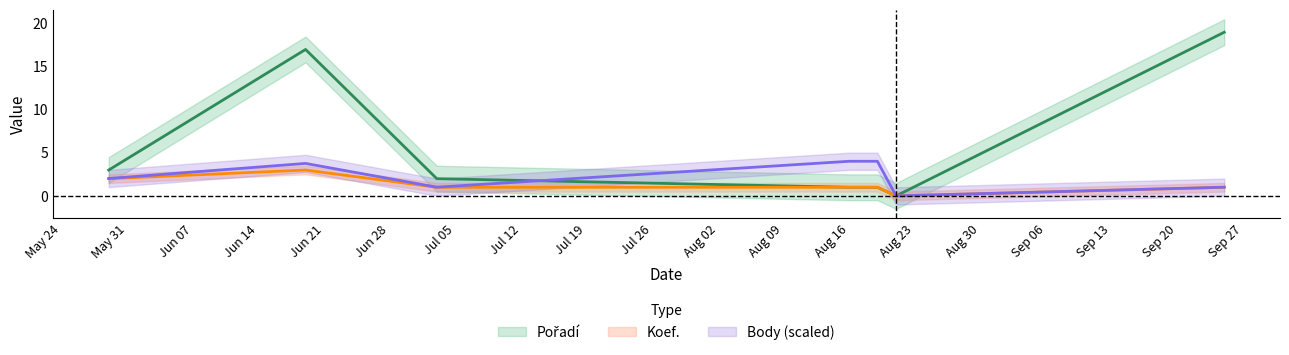

The Pořadí series shows 1.0 at 2010-08-18. True or false?

True